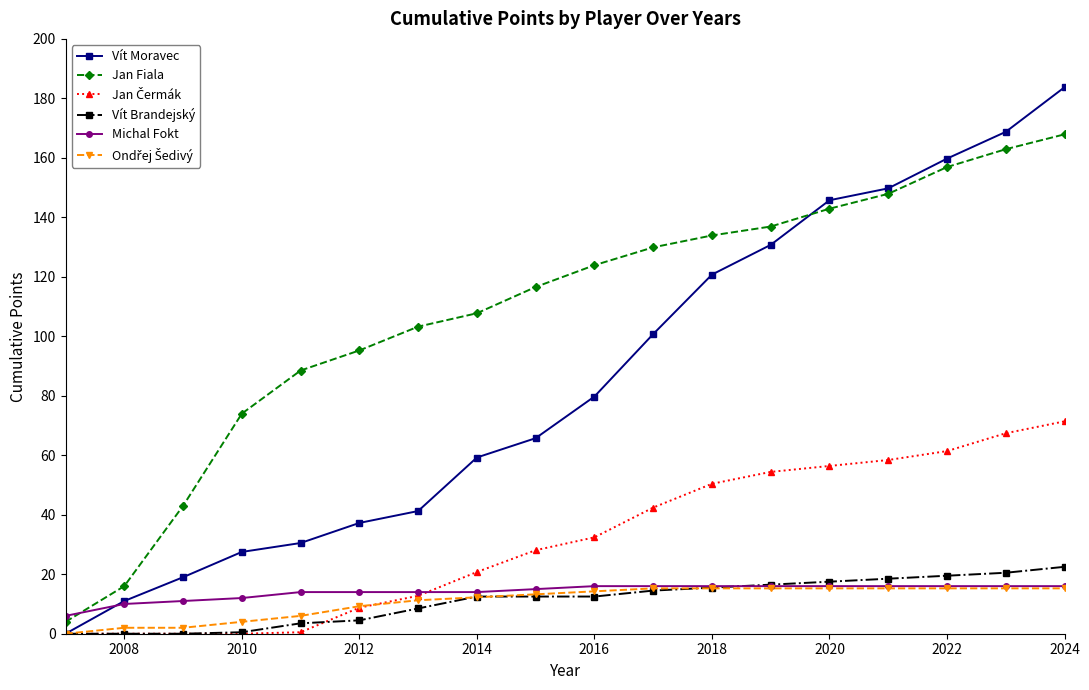

True or false: Vít Brandejský and Jan Fiala cross at least once.

False